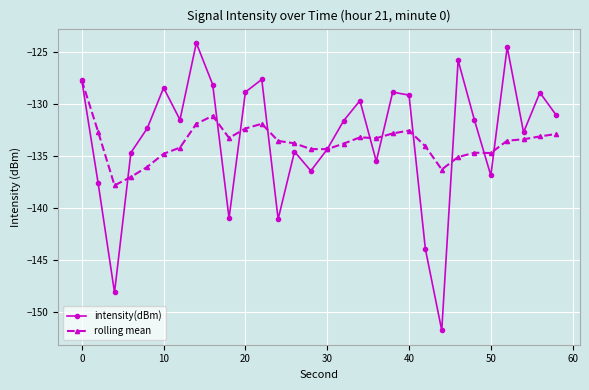

True or false: rolling mean has more than 2 interior local peaks.

True